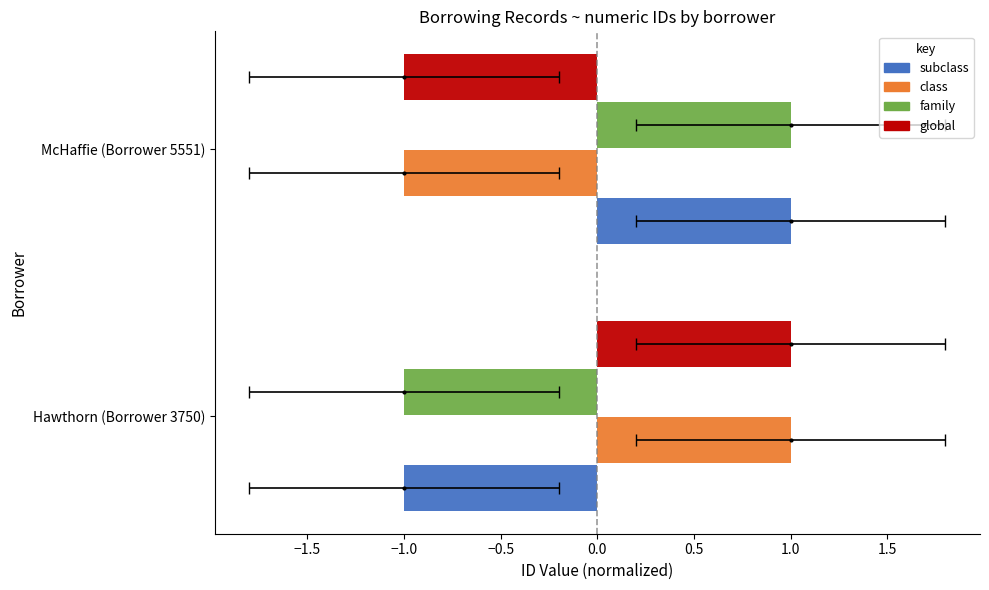

How many groups of bars are there?

2